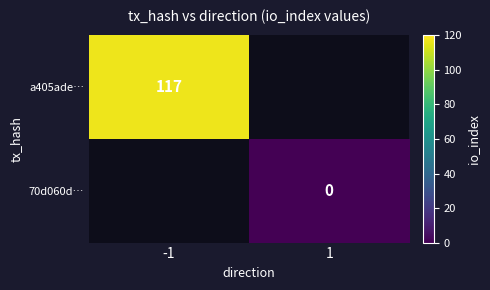

Is the value of 70d060d… at 1 greater than the value of a405ade… at -1?

No